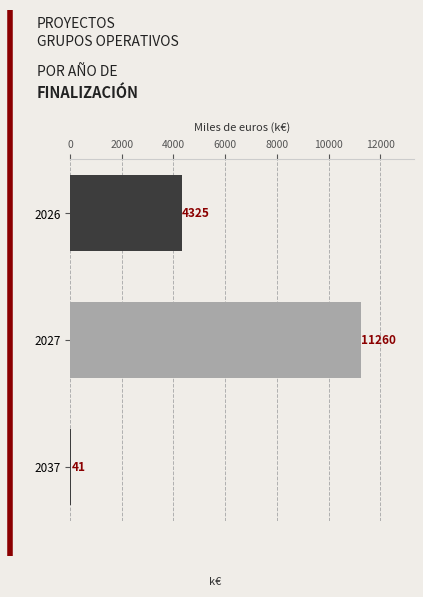

List the labels in order of value, smallest first.

2037, 2026, 2027